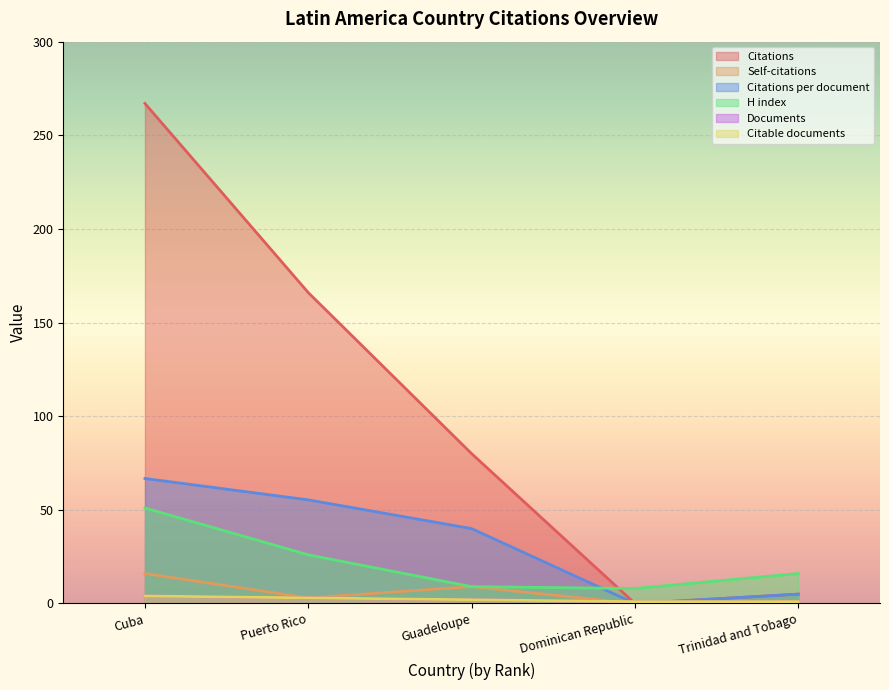

At which category is the sum across all series the highest?

Cuba